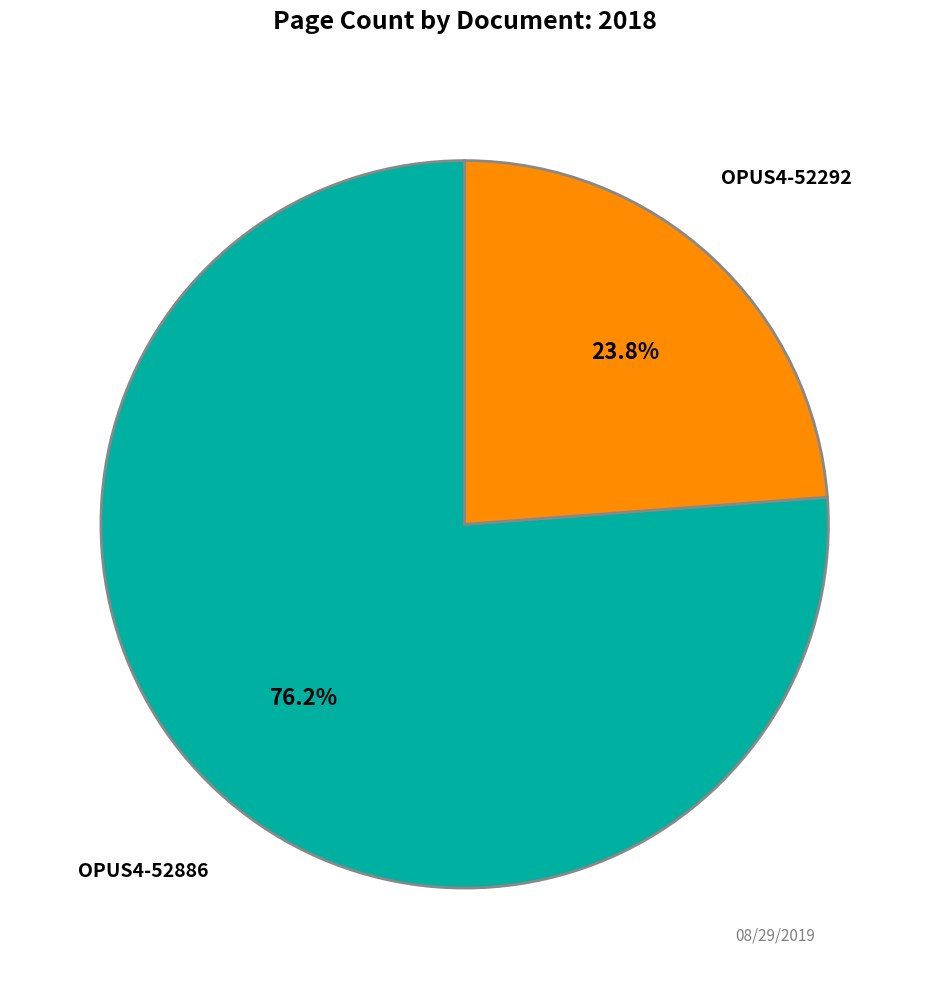

How many segments does this pie chart have?

2